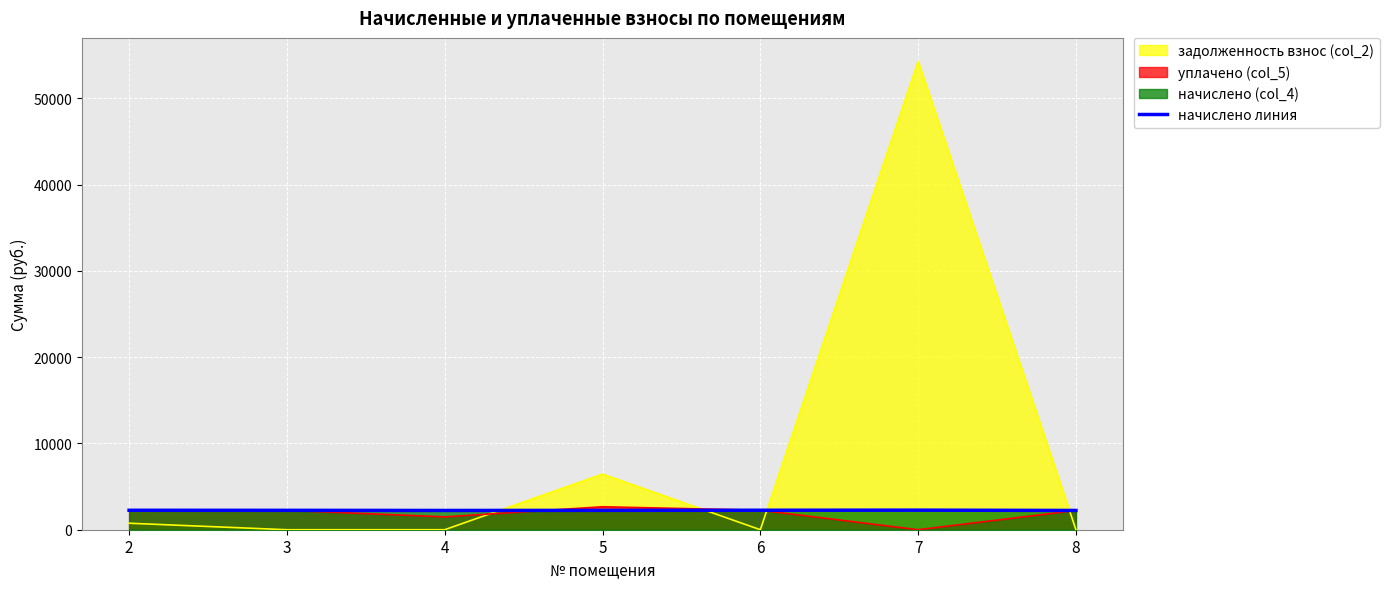

Reading left to right, extract all data points from this chart.

2254.6	2247.3	2232.6	2243.6	2258.2	2269.3	2232.6